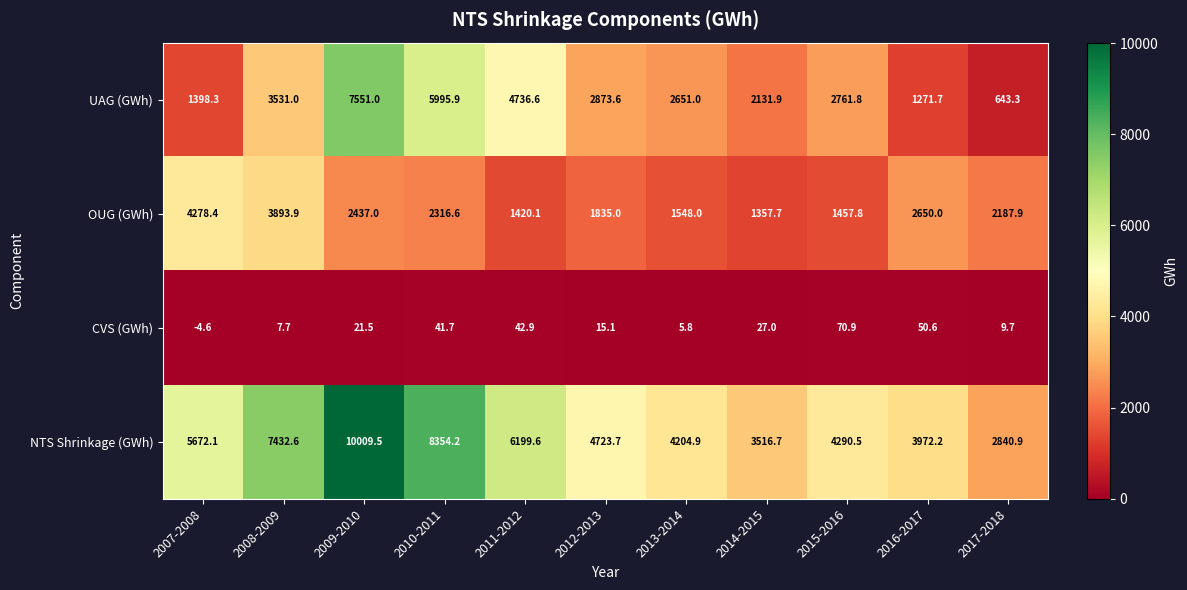

How many categories are shown in the chart?

11